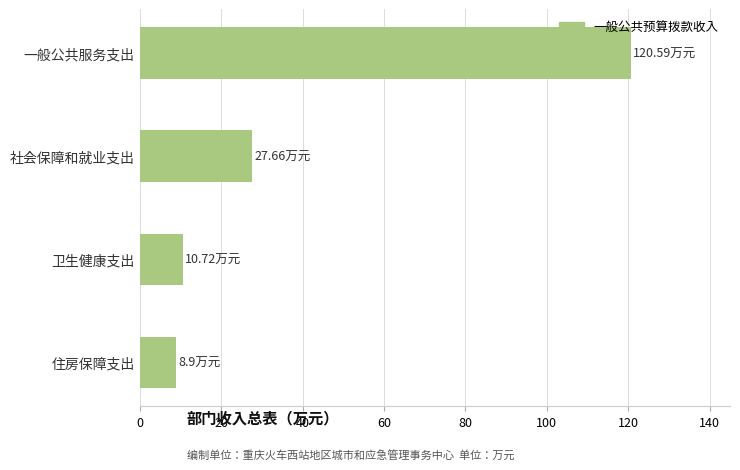

How many values exceed 27?

2